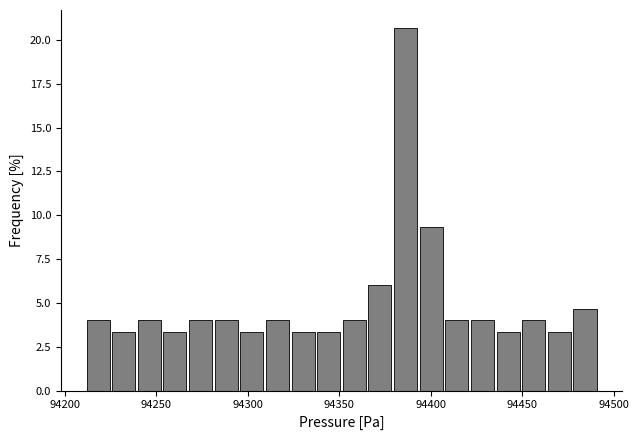

Around what value on the x-axis is the tallest bar? Give the approximate position of its centre, as read against the axis.

94385